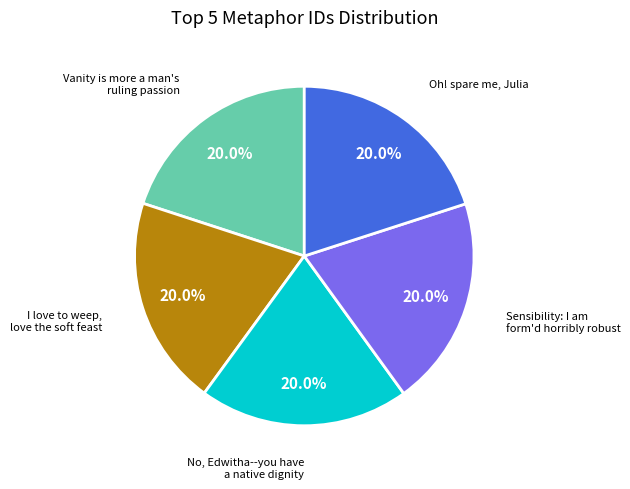

Is there a majority slice in this chart?

No